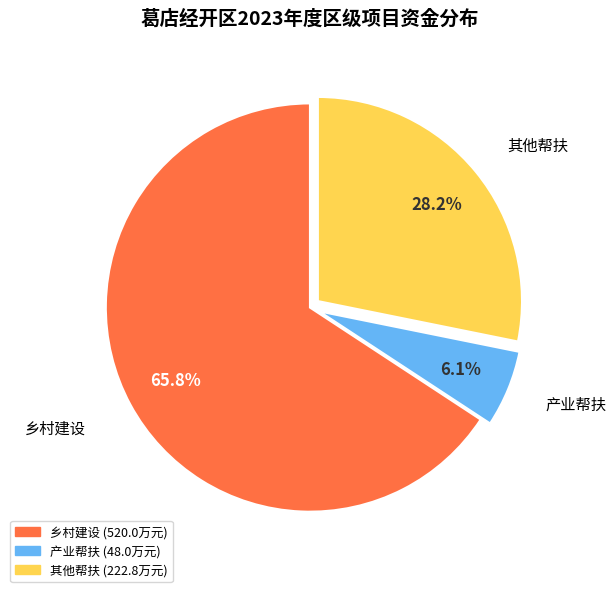

Is there a majority slice in this chart?

Yes